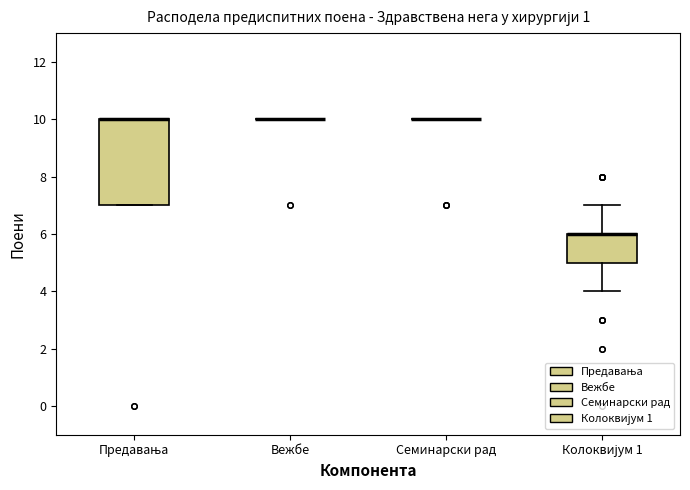

Comparing the boxes themselves (not the whiskers), which one is the tallest?

Предавања